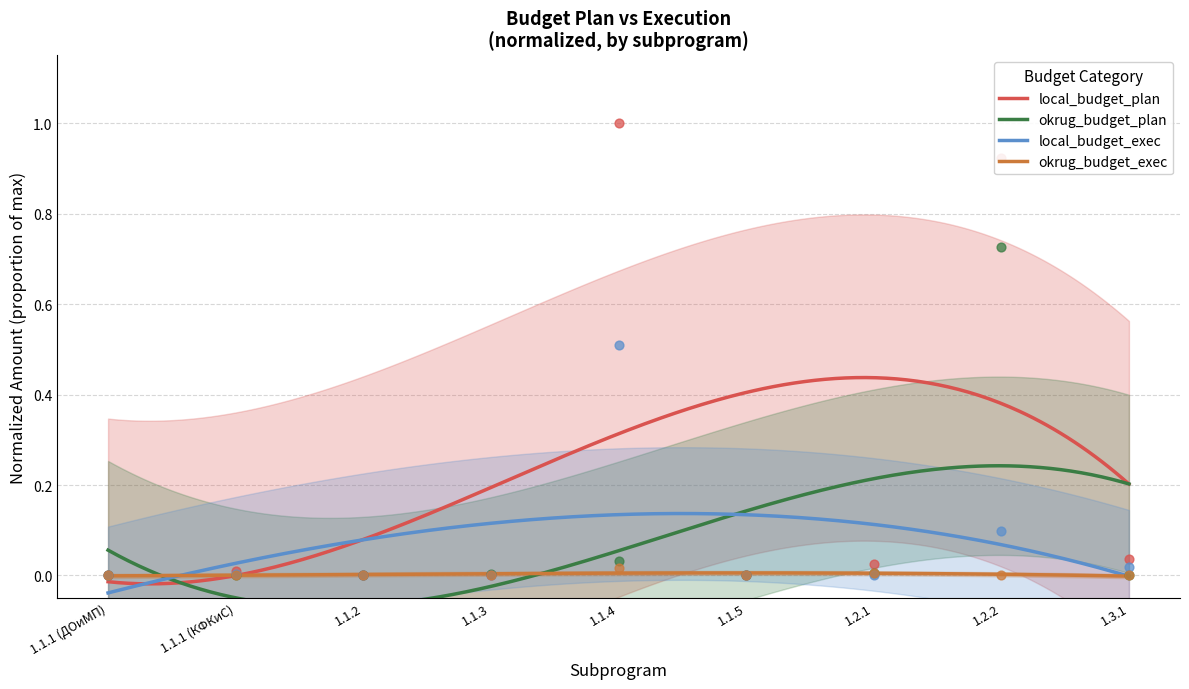

At which category is the sum across all series the highest?

1.2.2